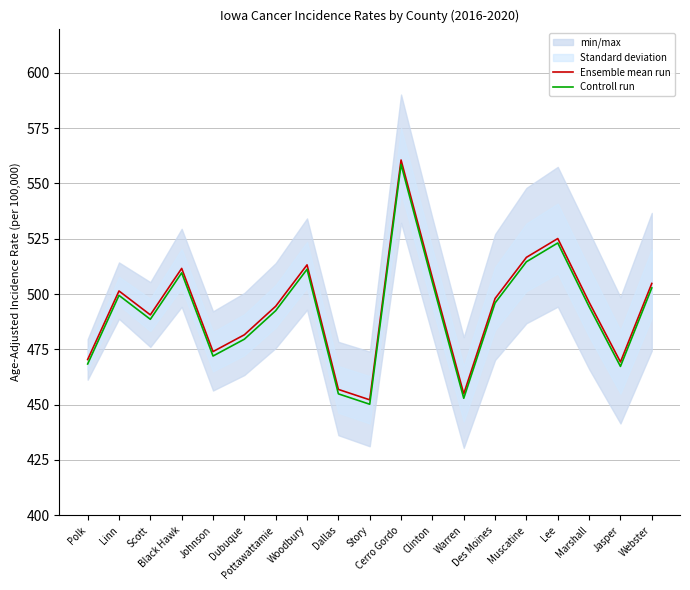

What is the sum of all Ensemble mean run values?

9379.3